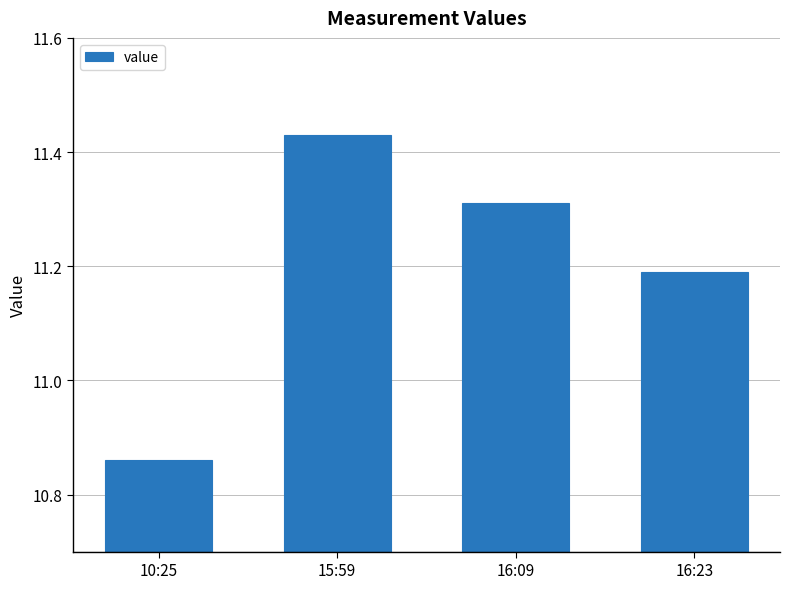

Between 16:23 and 10:25, which is larger?

16:23